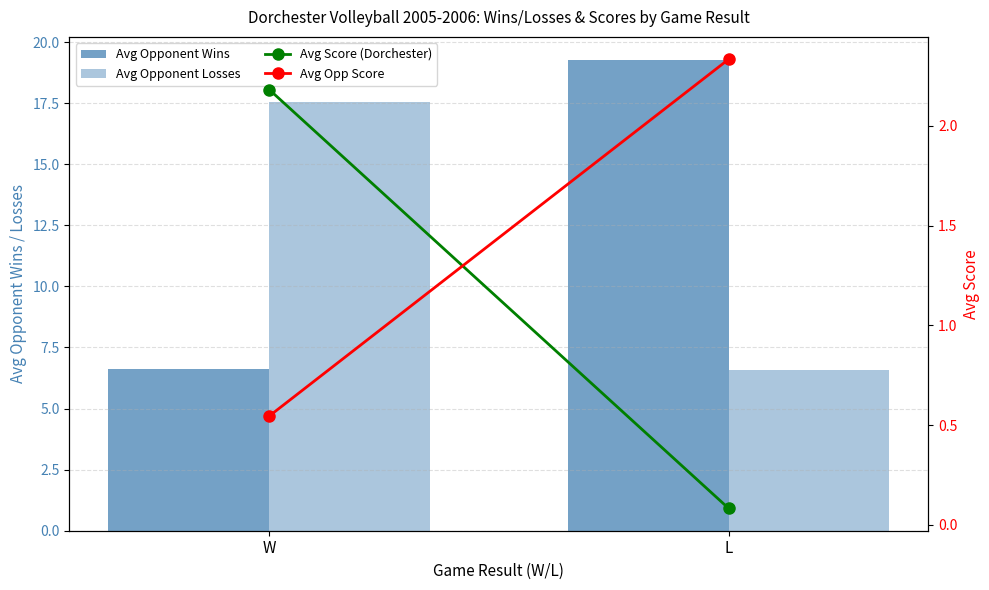

The Avg Score (Dorchester) series shows 2.2 at W. True or false?

True